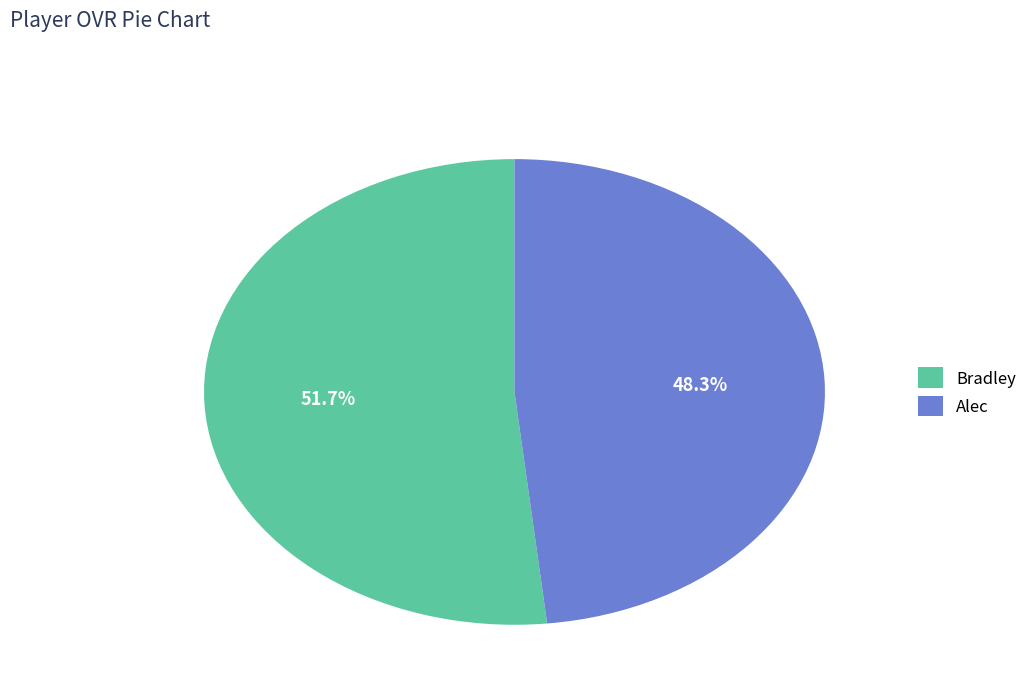

How many slices are in this pie chart?

2